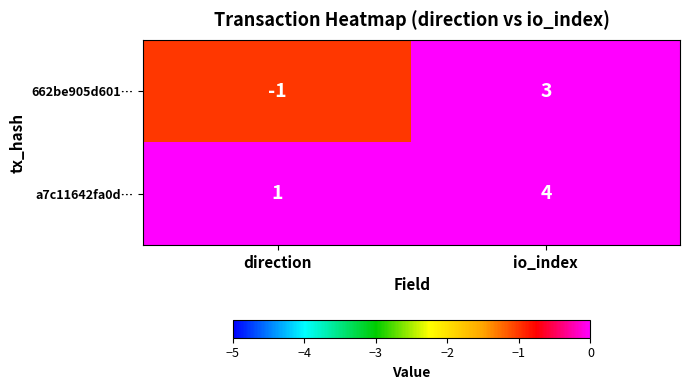

List the series in order of their overall mean, lowest first.

662be905d601…, a7c11642fa0d…